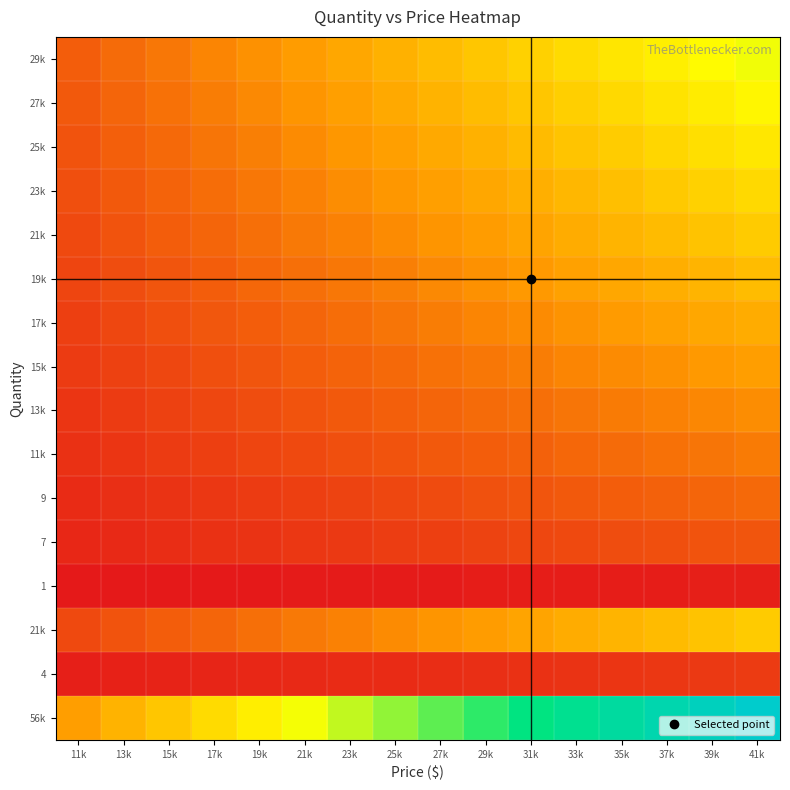

At which category is the sum across all series the highest?

41k